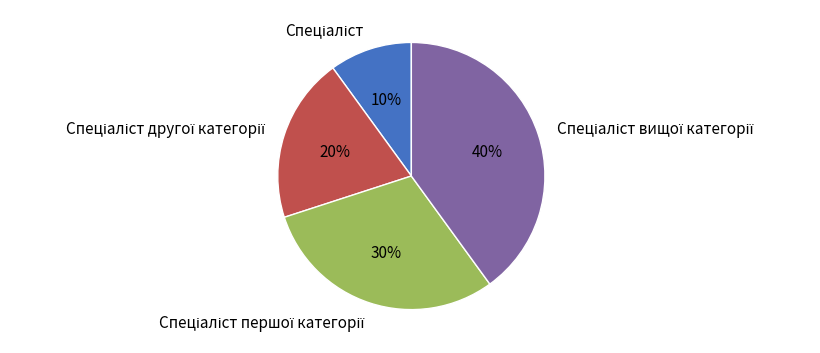

Is there any slice that represents more than half of the pie?

No